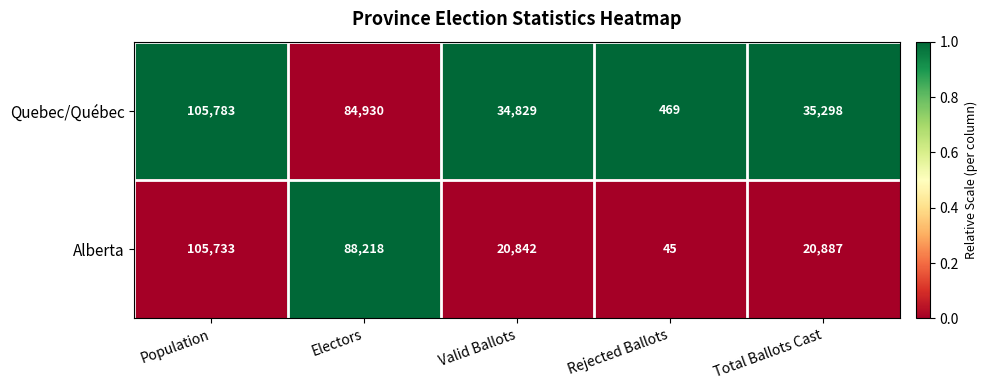

How many series are shown in this chart?

2